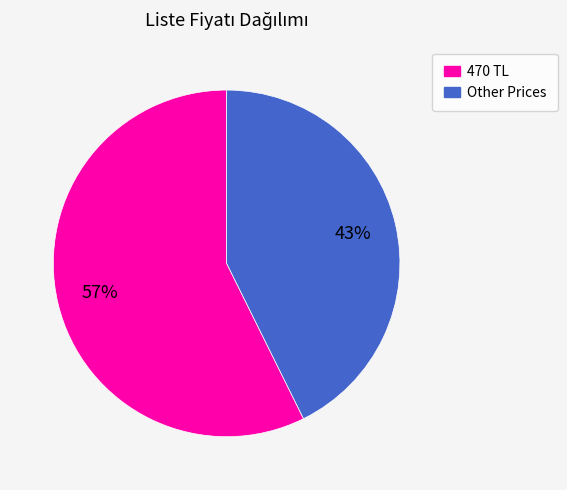

Does any single category account for the majority?

Yes